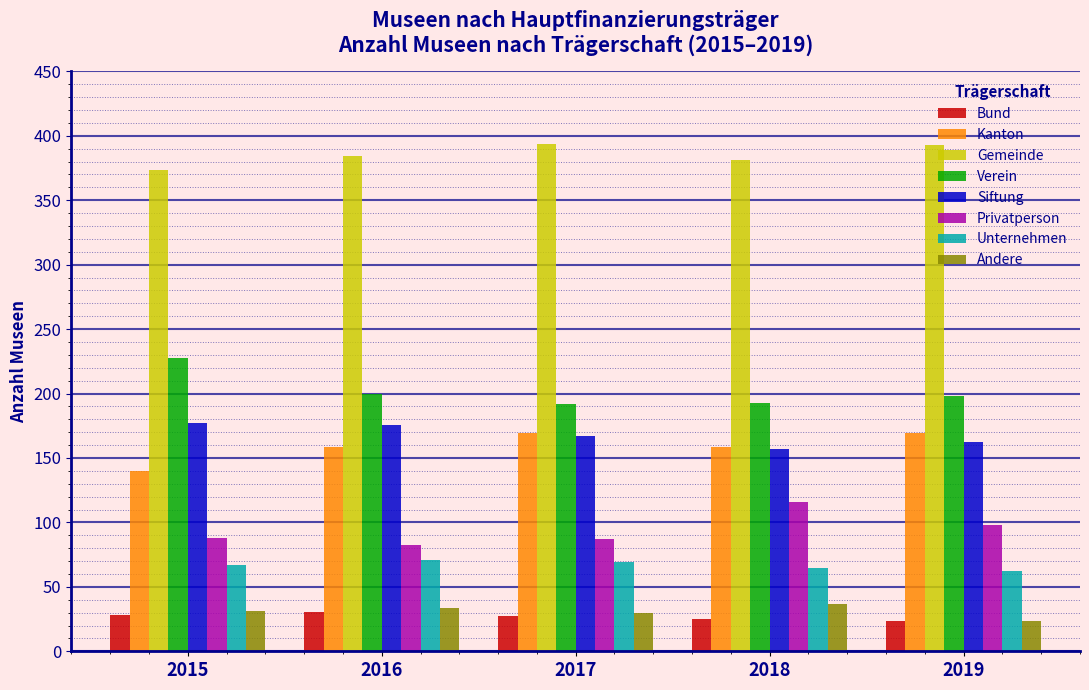

The Unternehmen series shows 64.6 at 2018. True or false?

True